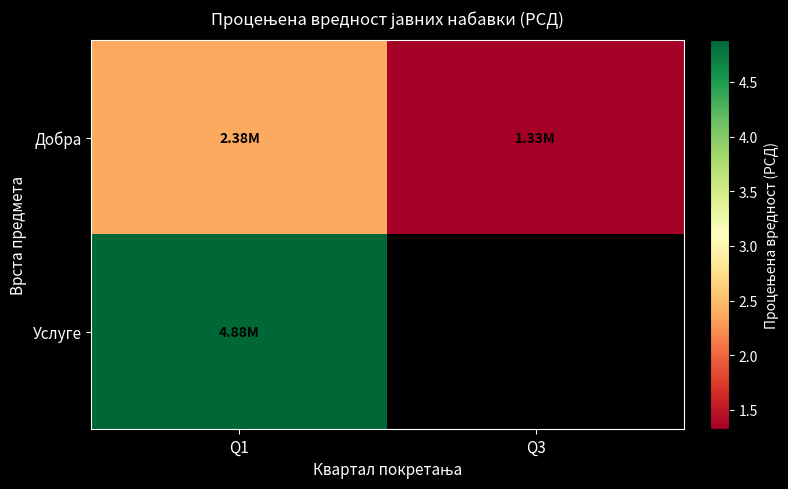

How many data points in Добра are less than 2379166?

1